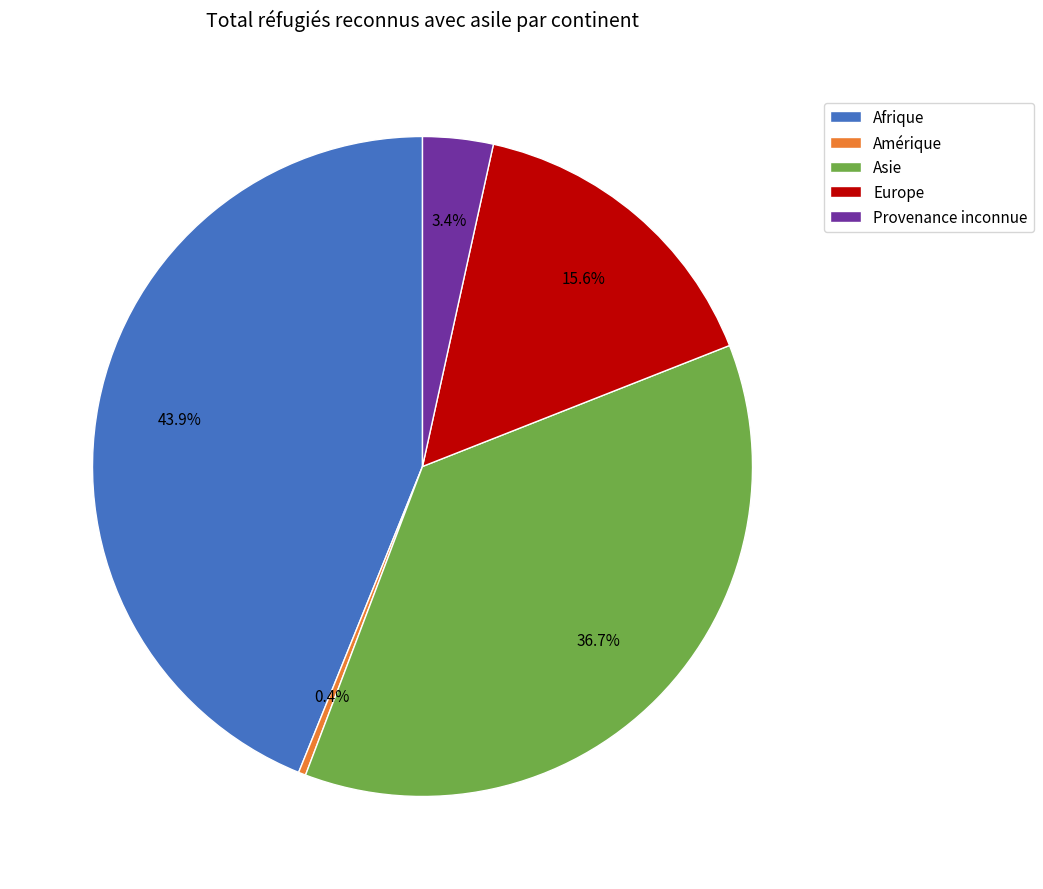

To the nearest percent, what portion does Asie represent?

37%